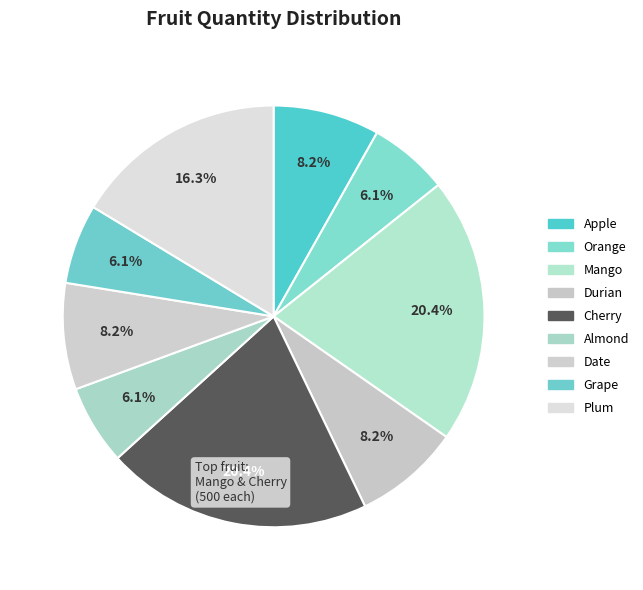

To the nearest percent, what is the average slice percentage?

11%